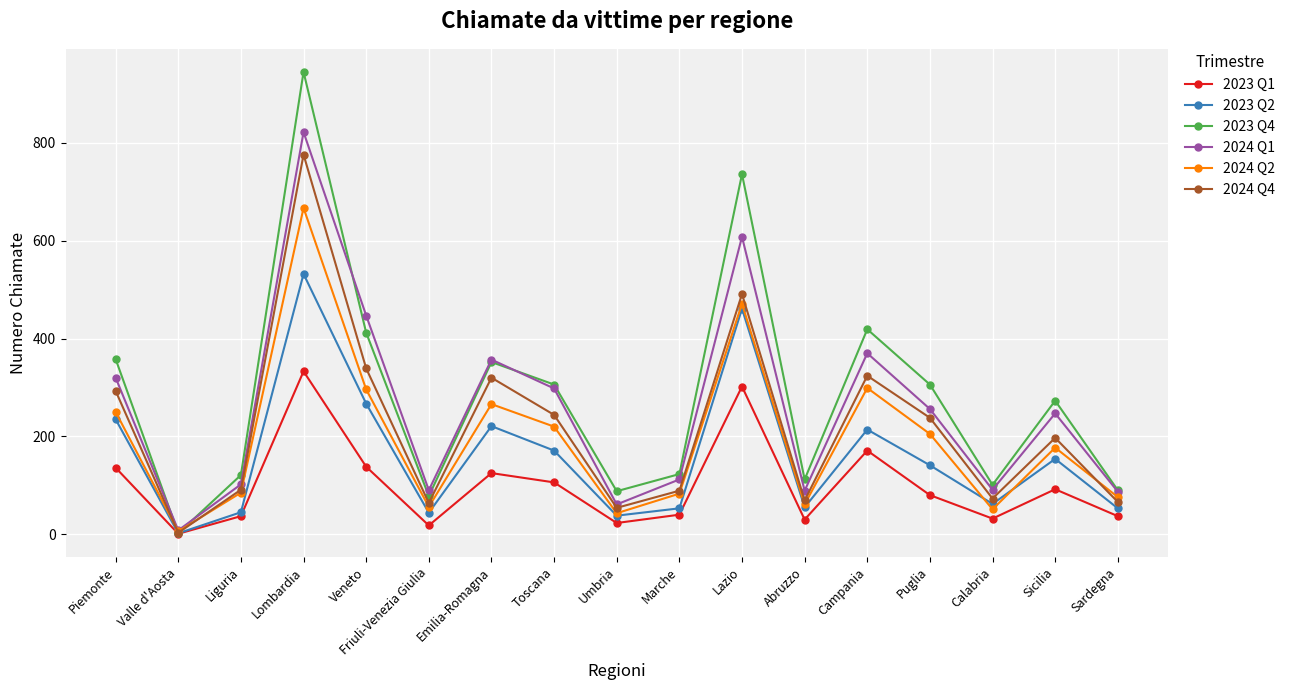

Rank the series by their maximum value, from highest to lowest.

2023 Q4, 2024 Q1, 2024 Q4, 2024 Q2, 2023 Q2, 2023 Q1